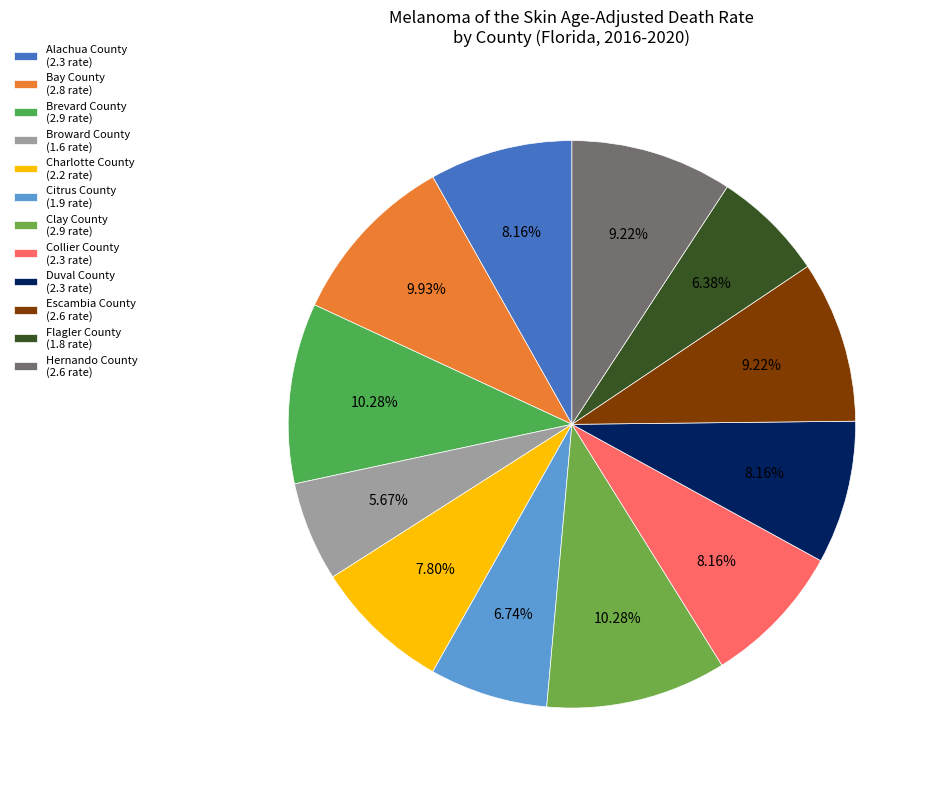

To the nearest percent, what is the combined percentage of Duval County and Charlotte County?

16%